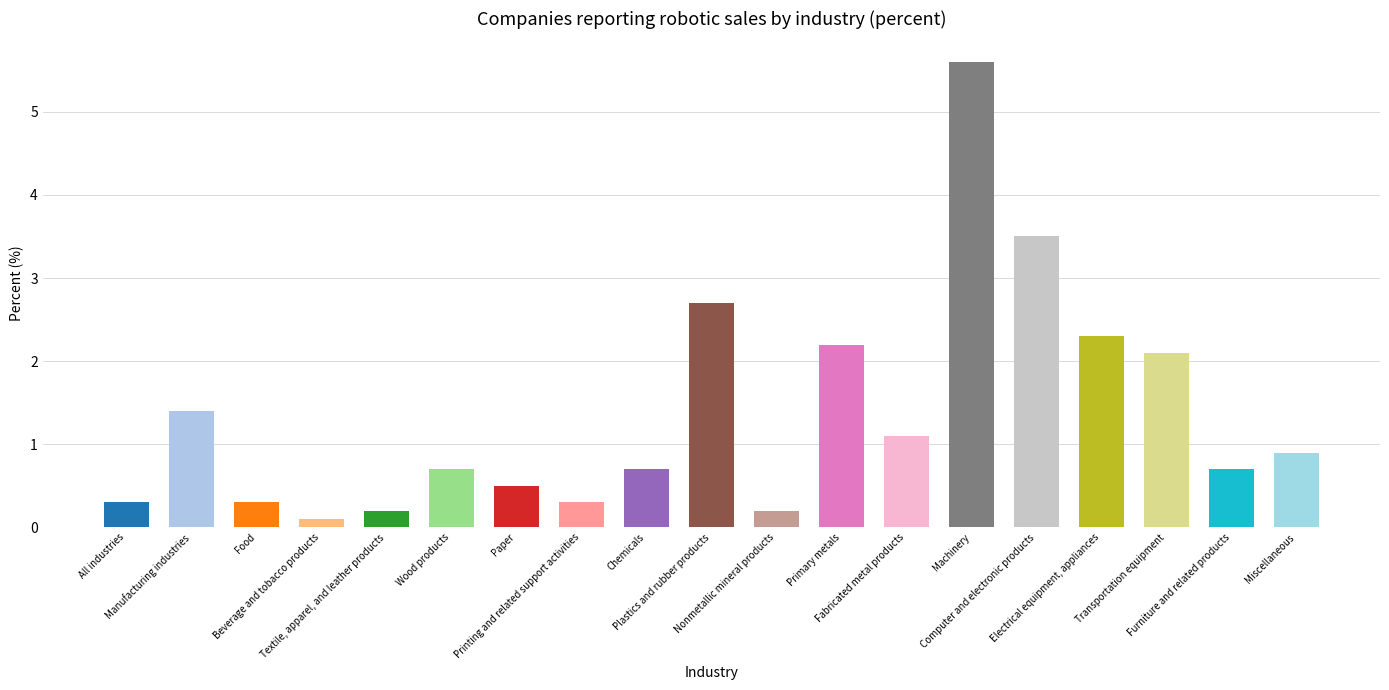

What is the approximate value at Fabricated metal products?

1.1